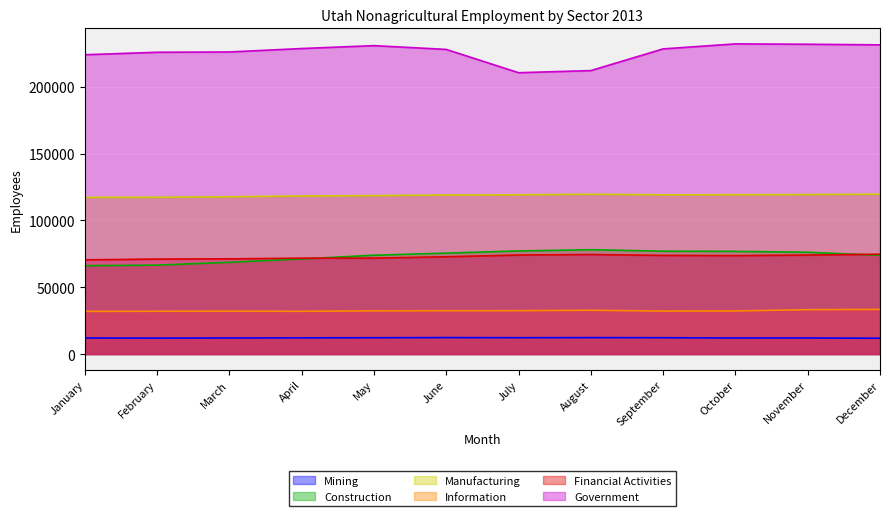

List the labels in order of Financial Activities value, largest first.

December, August, July, November, September, October, June, May, April, March, February, January